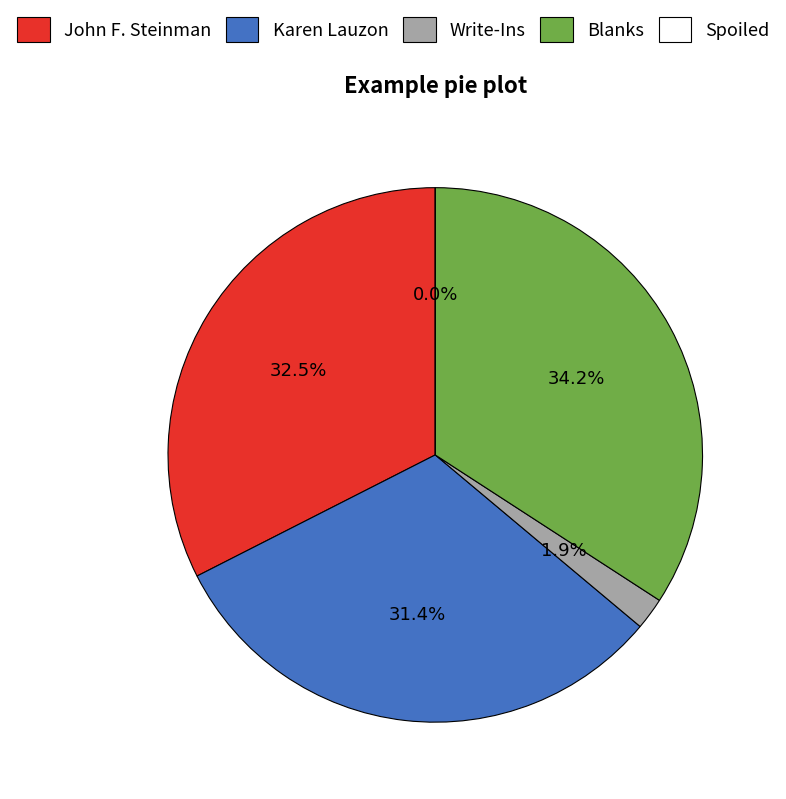

Does any single category account for the majority?

No